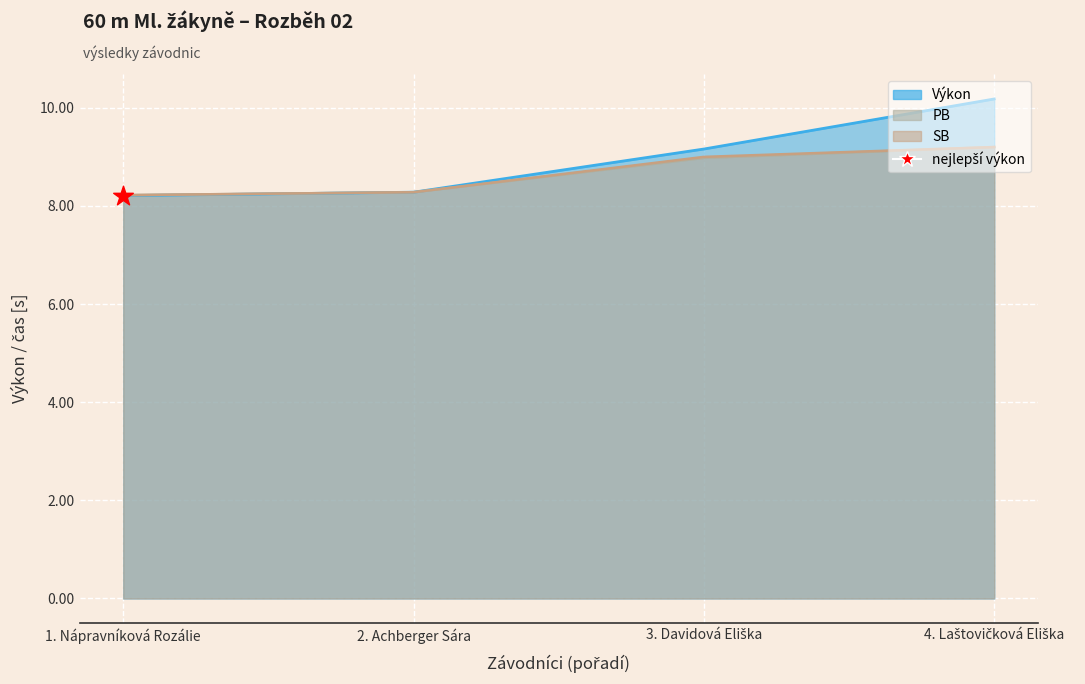

What are all the series names shown in the legend?

Výkon, PB, SB